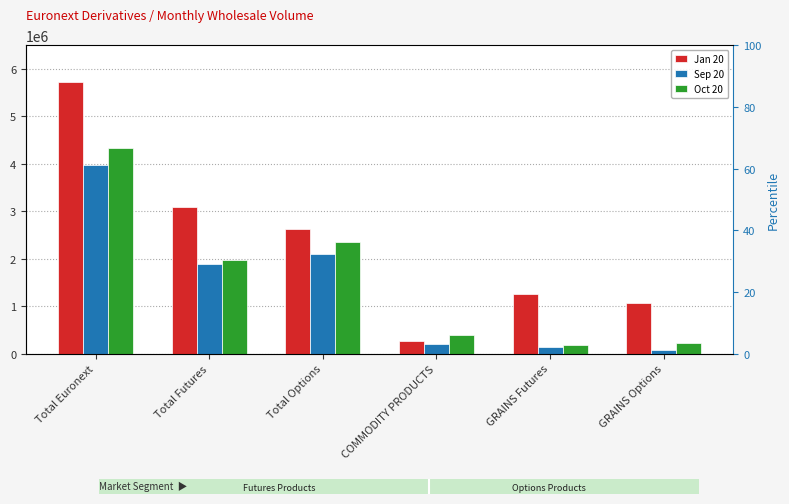

True or false: Sep 20 has a value of 1884375 at Total Futures.

True